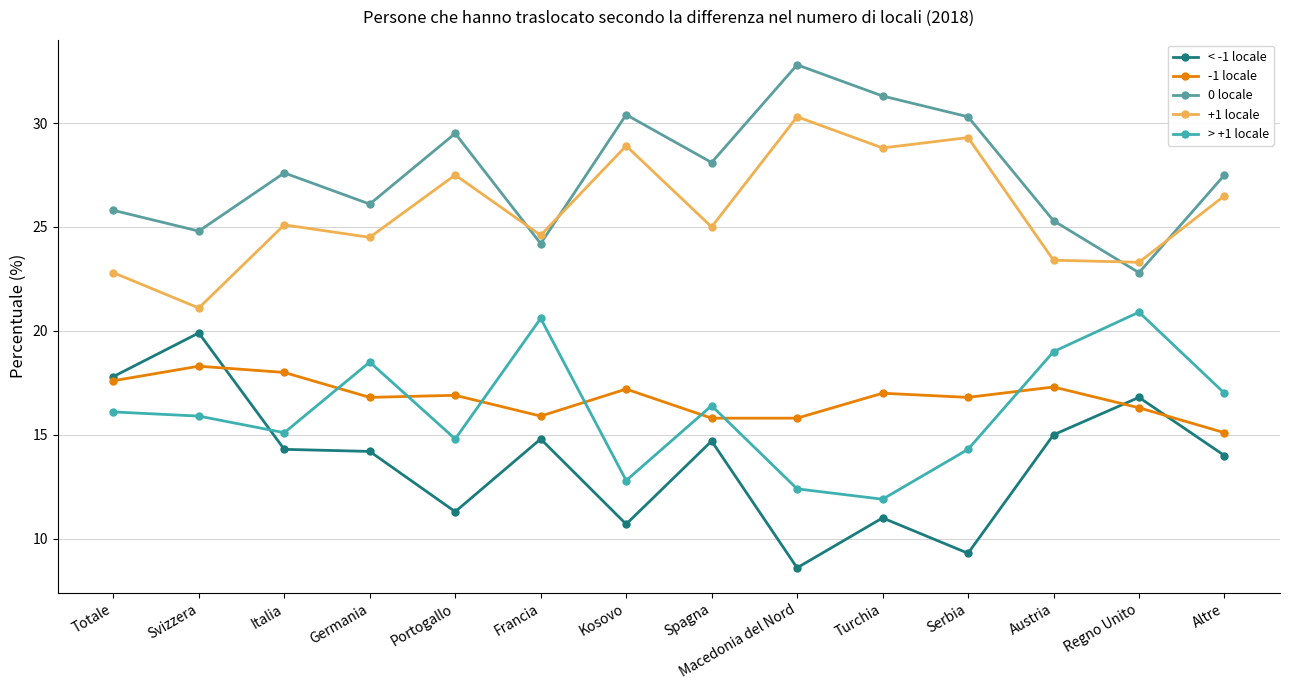

What is the value of the -1 locale point at the 9th from the left?

15.8